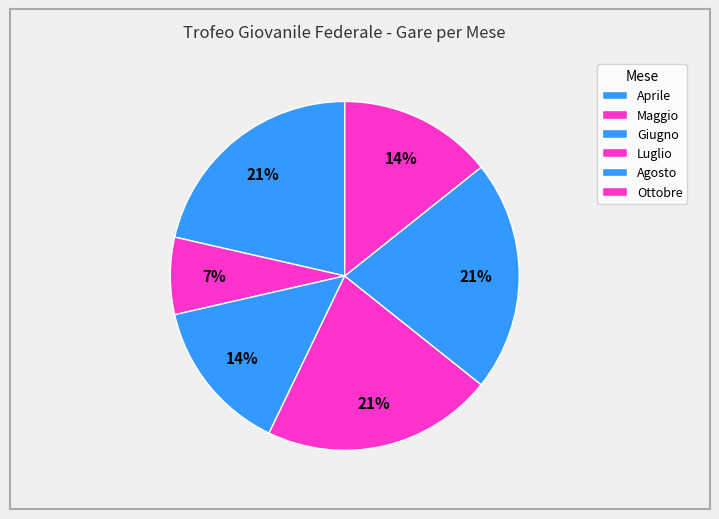

Between Agosto and Maggio, which is larger?

Agosto